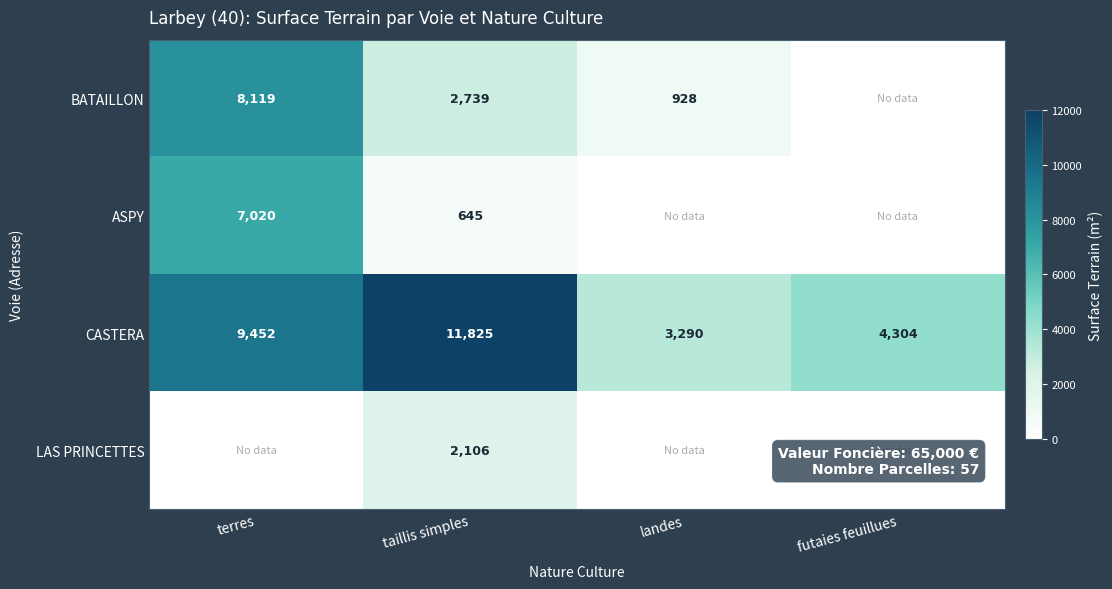

What is the spread (max minus min) of values at landes?

2362.0